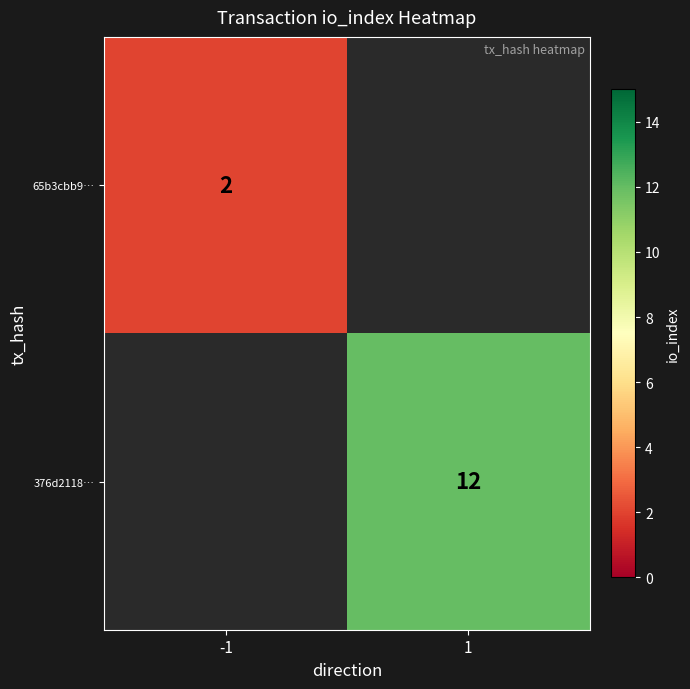

The value of 376d2118… at 1 is 3.8. True or false?

False